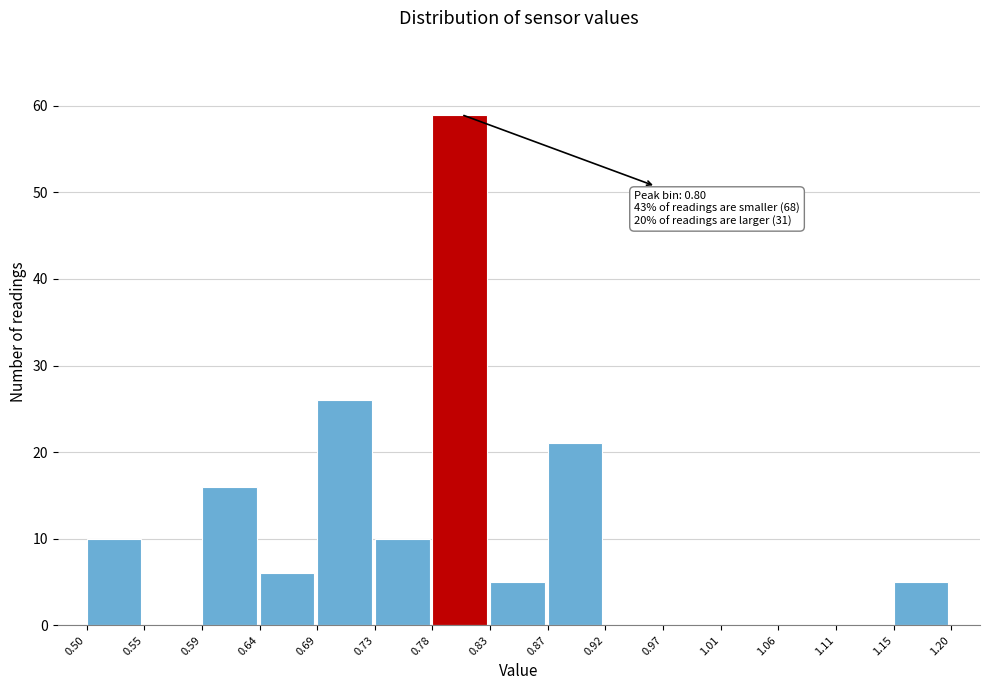

Over which range of the x-axis is the bar tallest?

0.78 to 0.83